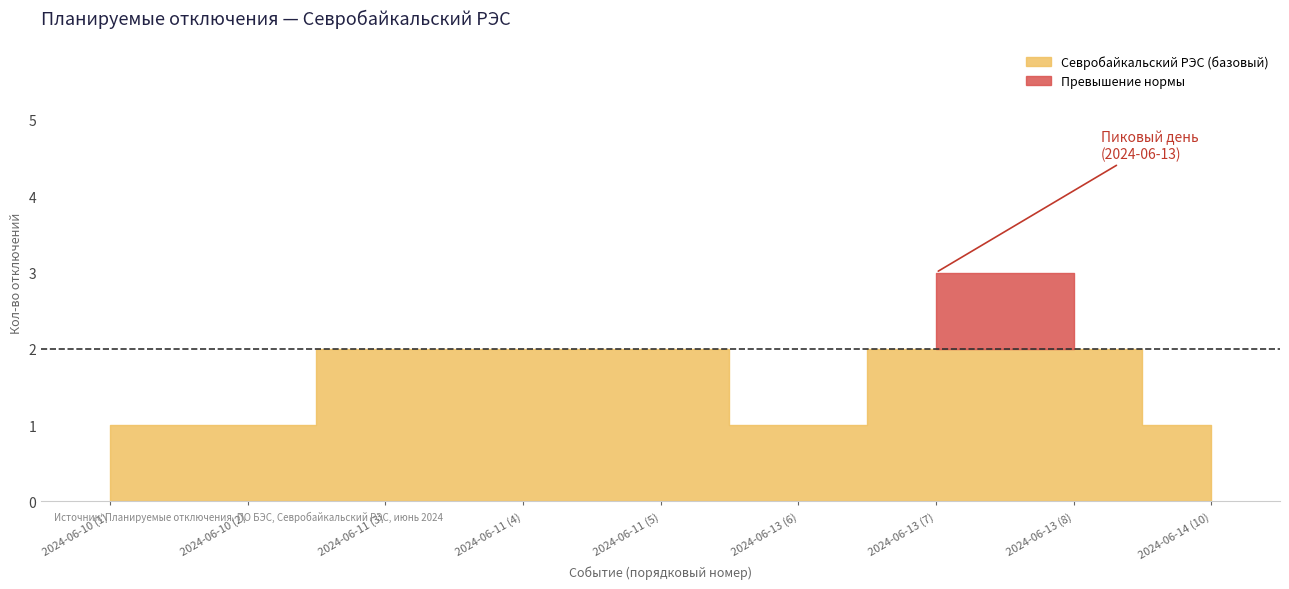

Count the number of categories in the chart.

9